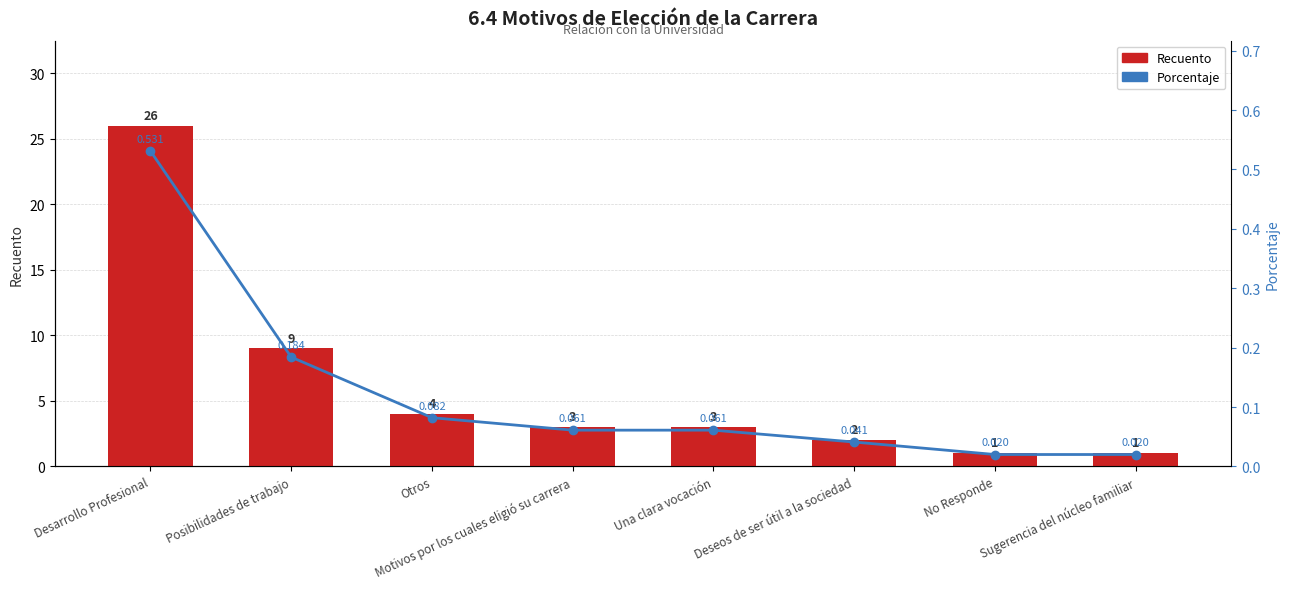

How many categories are shown in the chart?

8